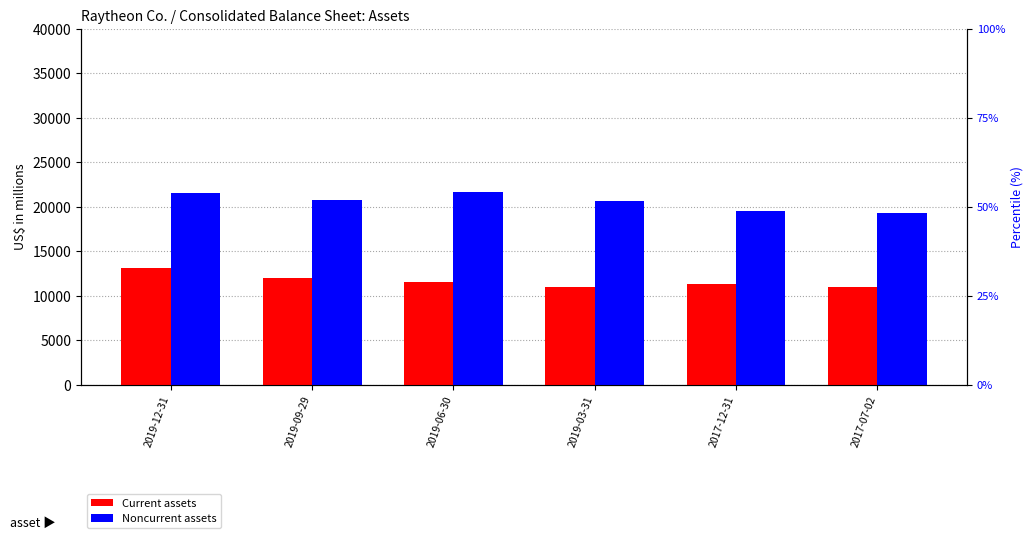

At 2019-09-29, list the series in order from largest to smallest.

Noncurrent assets, Current assets